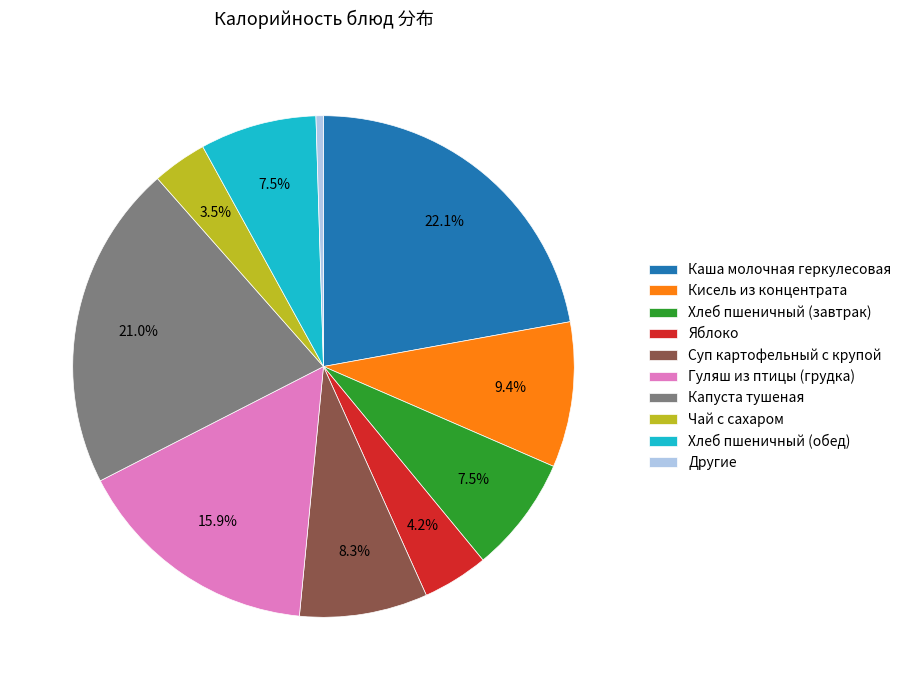

What is the ratio of the value at Кисель из концентрата to the value at Чай с сахаром?

2.7